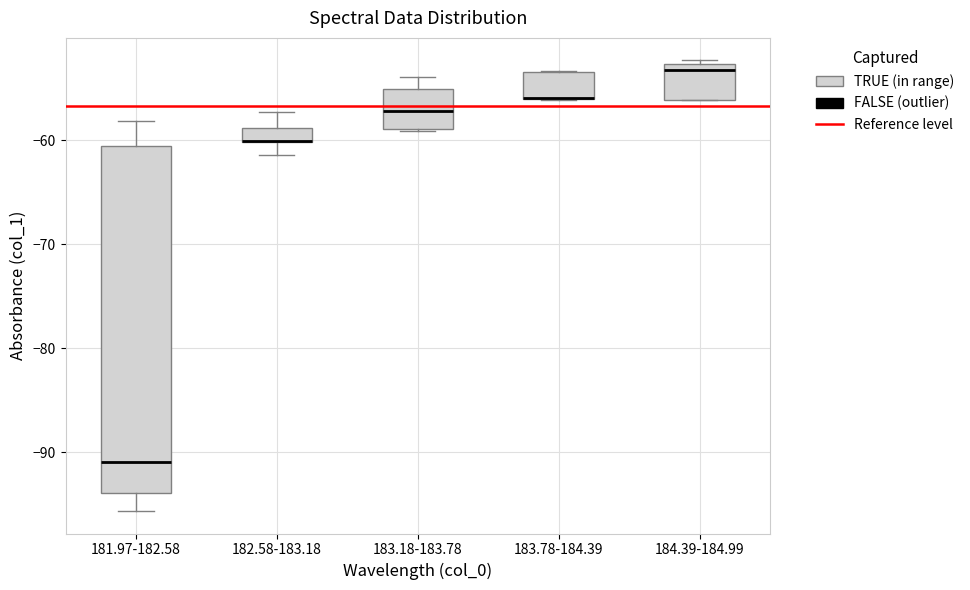

Comparing the boxes themselves (not the whiskers), which one is the tallest?

181.97-182.58